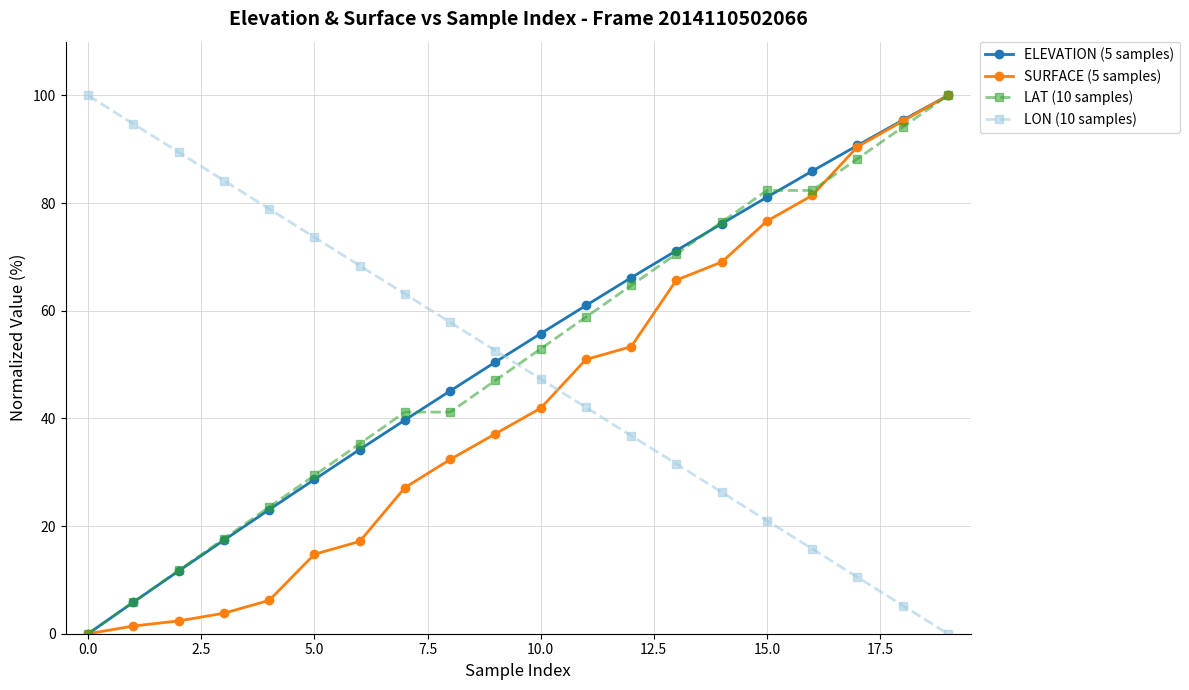

What is the value of the SURFACE (5 samples) point at the 7th from the left?

17.1